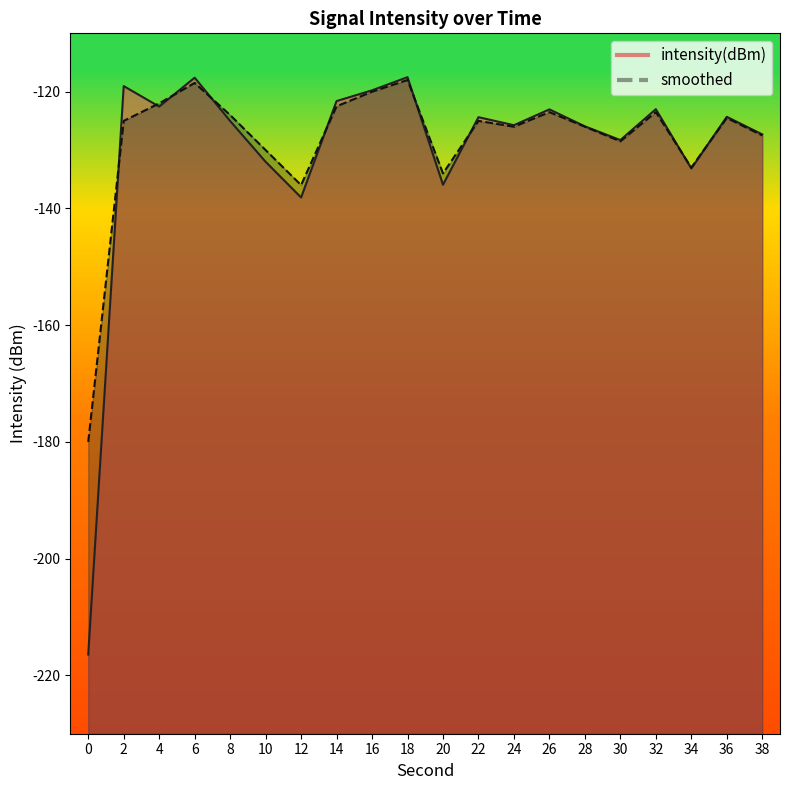

How many lines are shown in the chart?

2